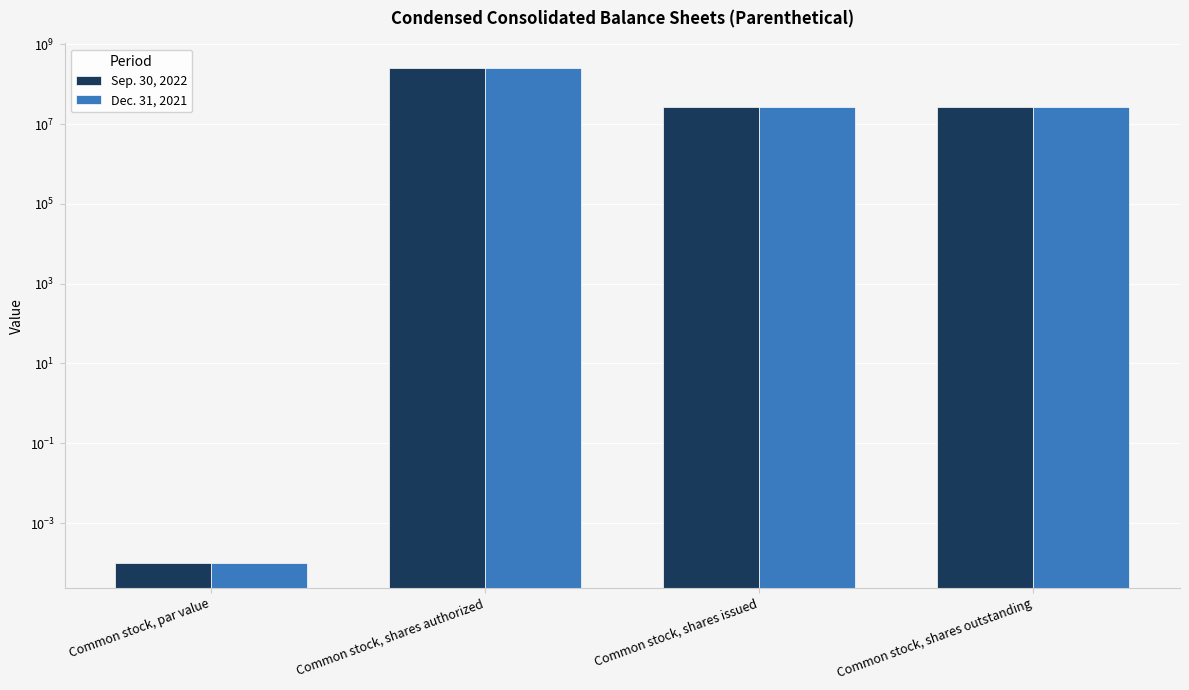

True or false: Sep. 30, 2022 has a value of 156581041.4 at Common stock, shares authorized.

False